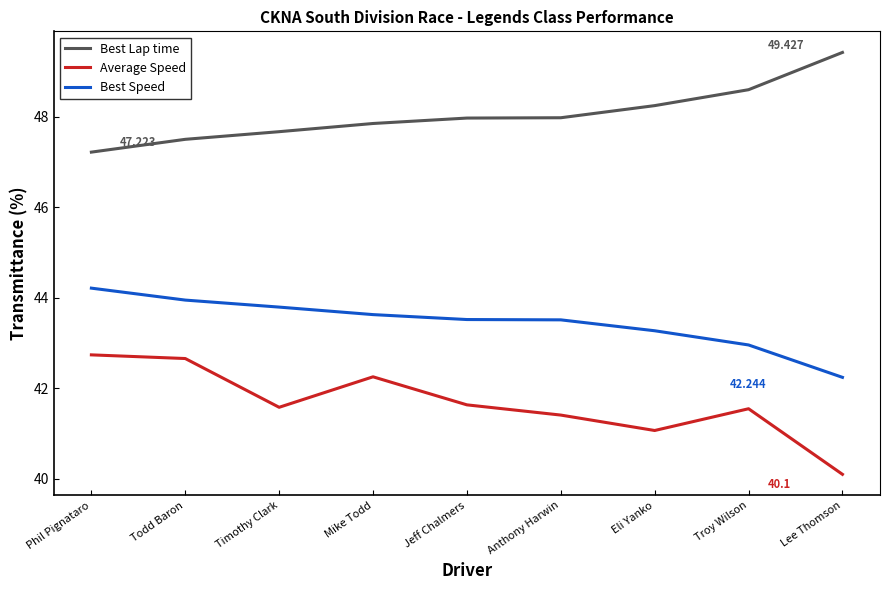

At which label is Average Speed closest to 41?

Eli Yanko